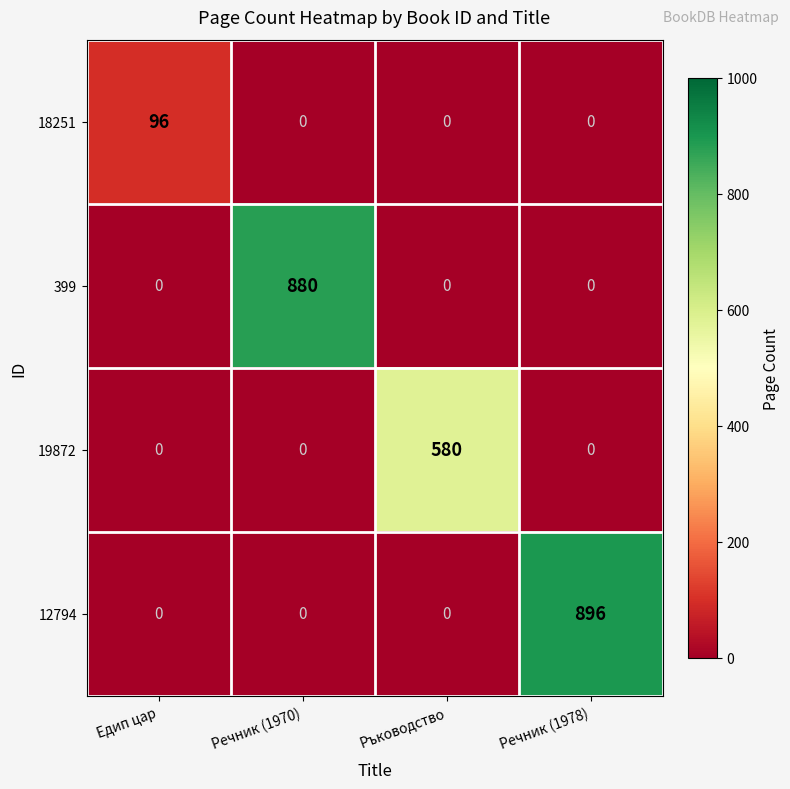

The value of 12794 at Речник (1978) is 896. True or false?

True